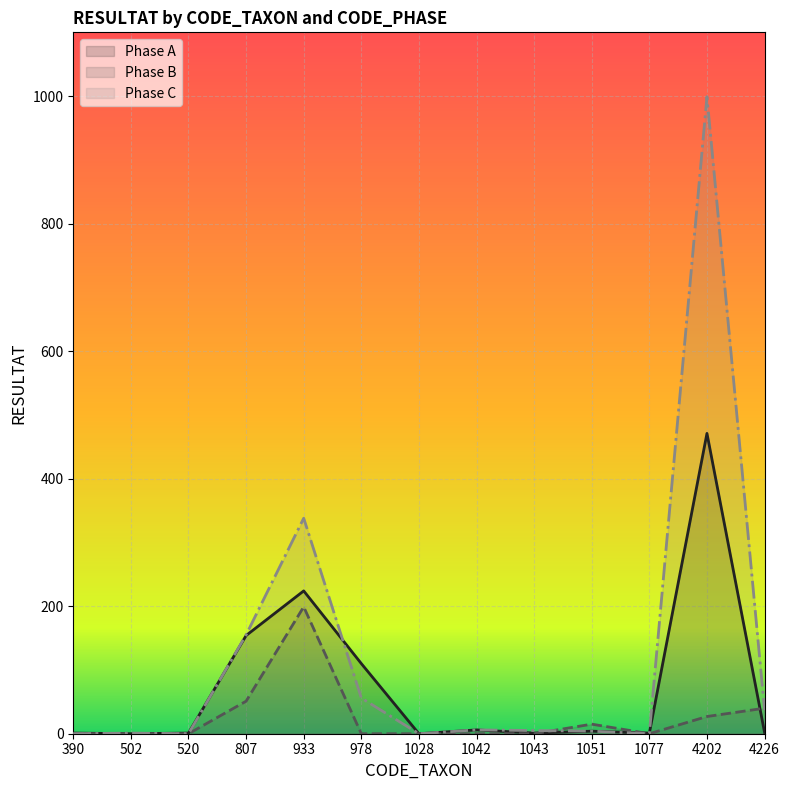

At which label does Phase B reach its minimum?

390